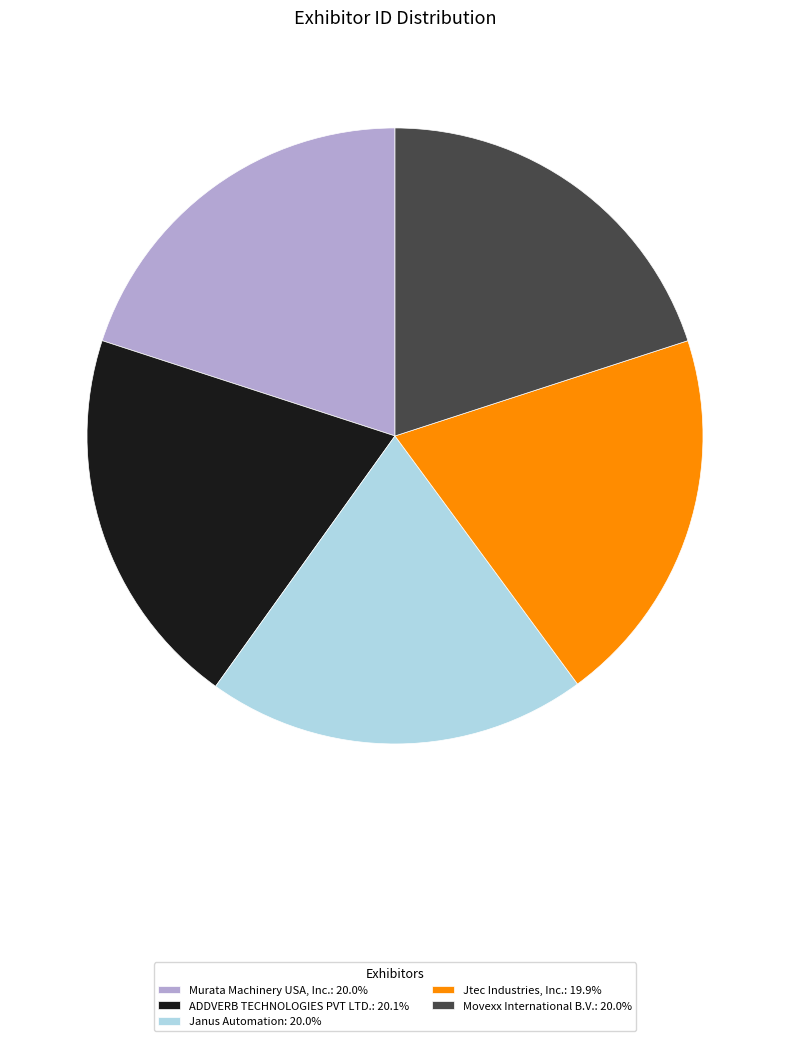

Is the sum of Murata Machinery USA, Inc.: 20.0% and Movexx International B.V.: 20.0% greater than half?

No